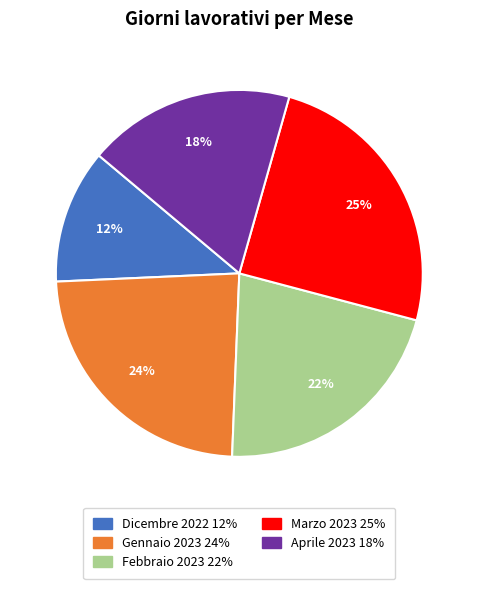

To the nearest percent, what percentage of the pie is Dicembre 2022?

12%